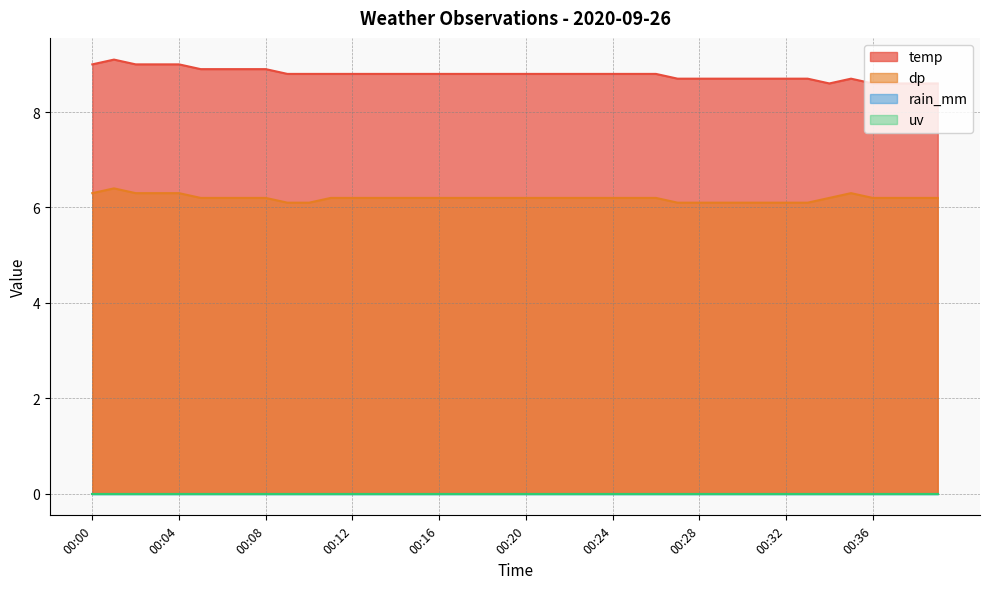

Rank the categories by dp value from highest to lowest.

00:01, 00:00, 00:02, 00:03, 00:04, 00:35, 00:05, 00:06, 00:07, 00:08, 00:11, 00:12, 00:13, 00:14, 00:15, 00:16, 00:17, 00:18, 00:19, 00:20, 00:21, 00:22, 00:23, 00:24, 00:25, 00:26, 00:34, 00:36, 00:37, 00:38, 00:39, 00:09, 00:10, 00:27, 00:28, 00:29, 00:30, 00:31, 00:32, 00:33